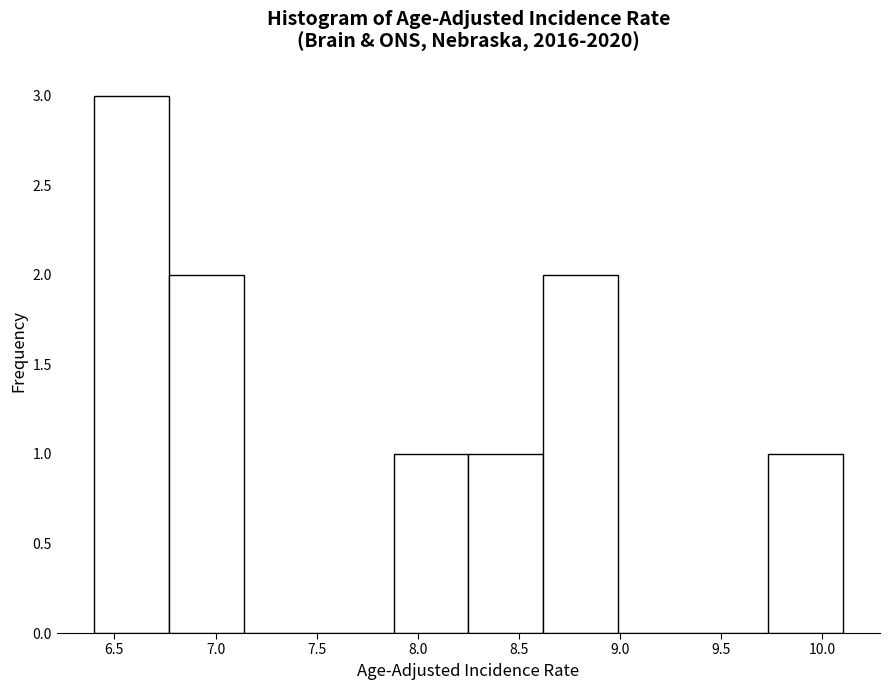

What is the height of the bar covering 8.62 to 8.99 on the x-axis? Neither the bar edges nor the heights are printed on the chart, so give them approximately, as read against the axes.

2